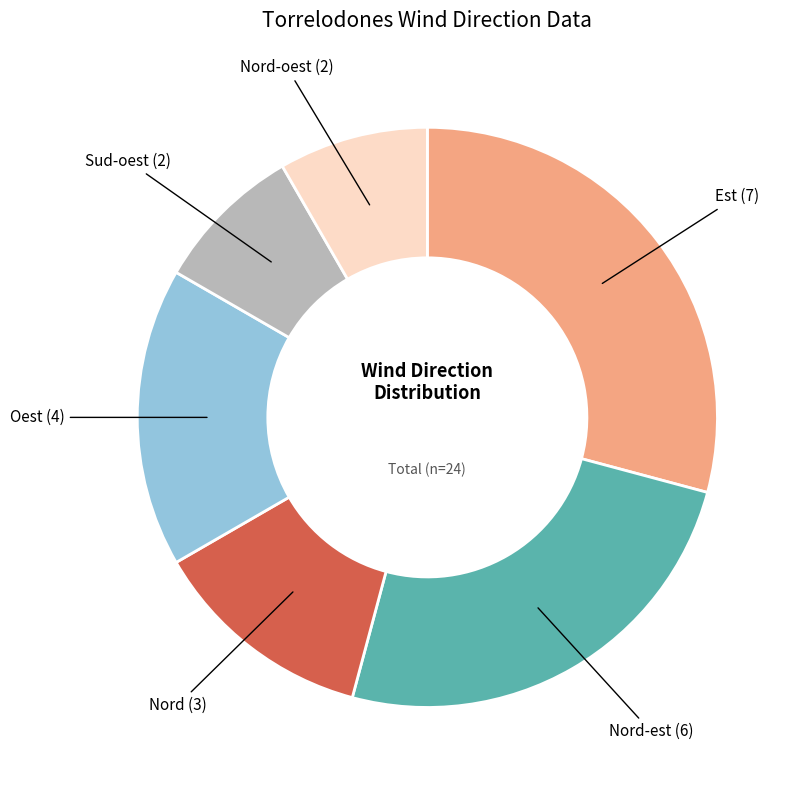

Is there any slice that represents more than half of the pie?

No